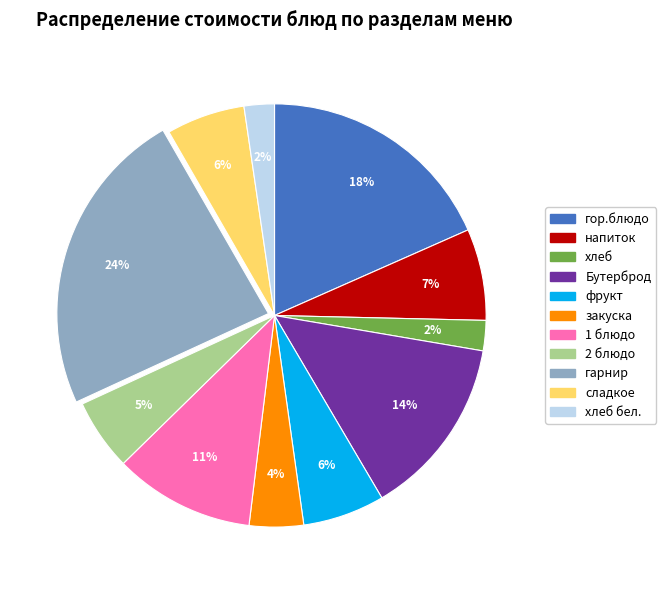

Does any single category account for the majority?

No